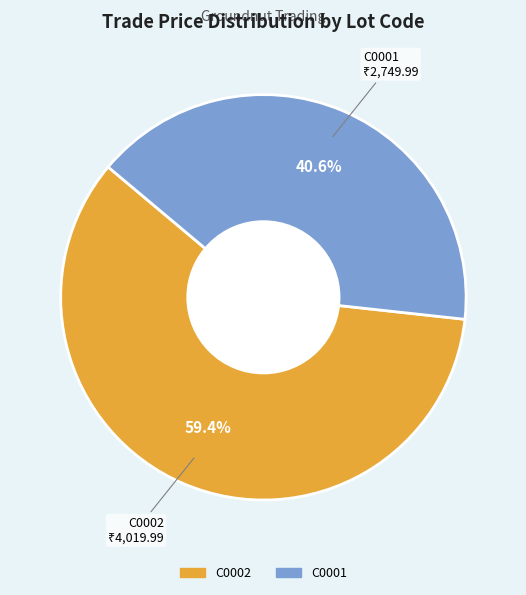

Is it true that C0002 is 59% of the pie?

True